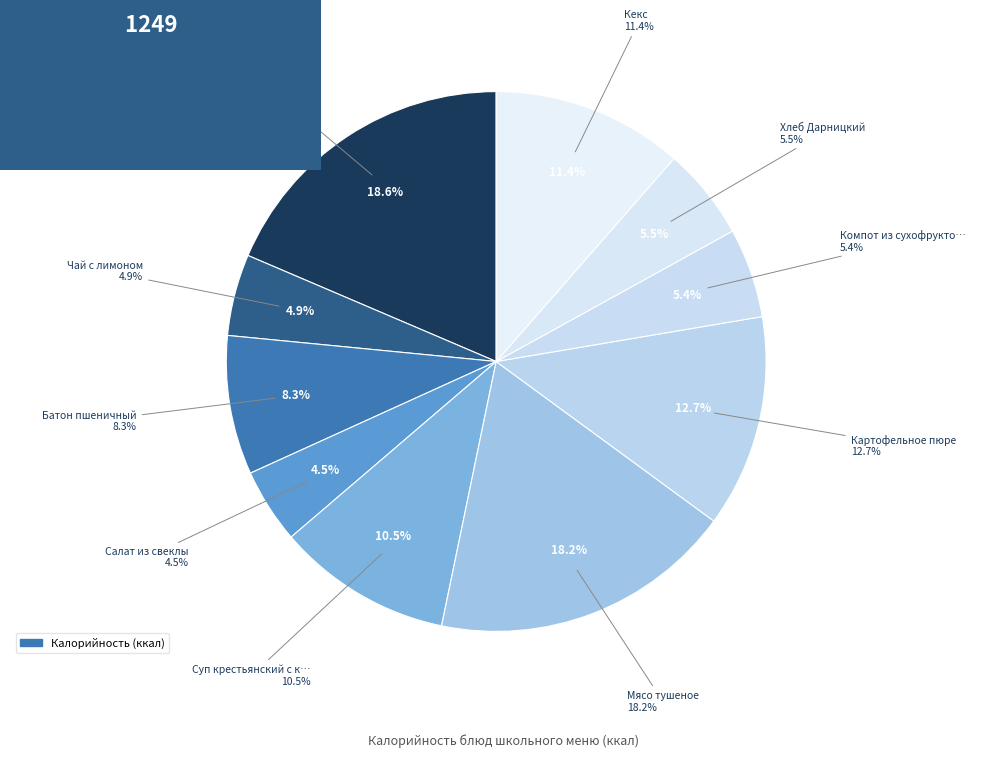

What percentage is the Батон пшеничный slice, to the nearest percent?

8%